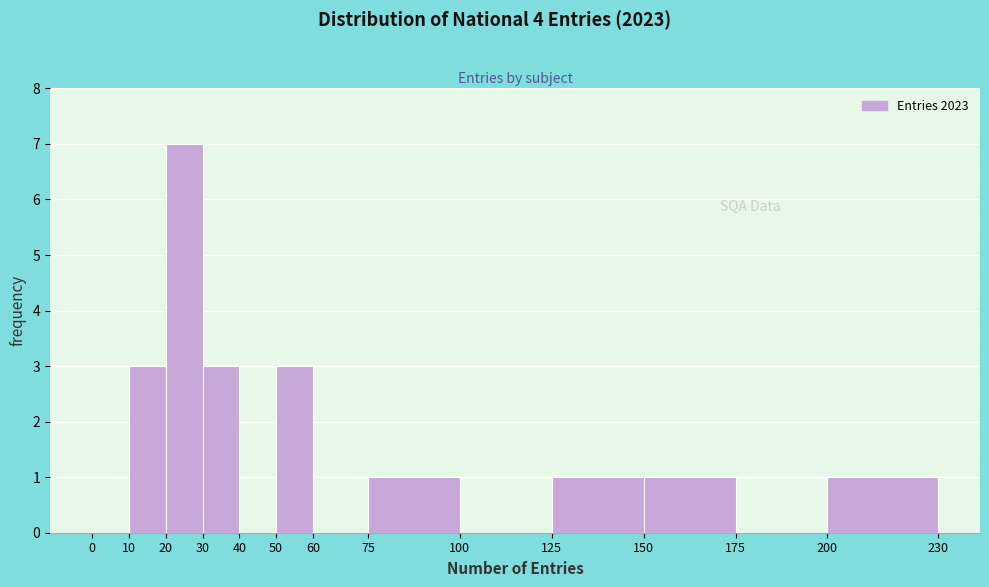

Which range on the x-axis has the tallest bar?

20 to 30